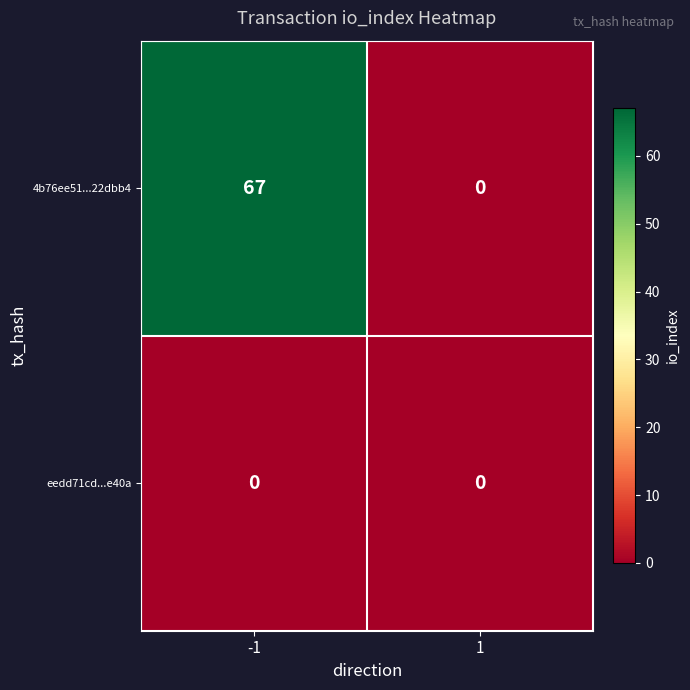

Count the number of data series in this chart.

2